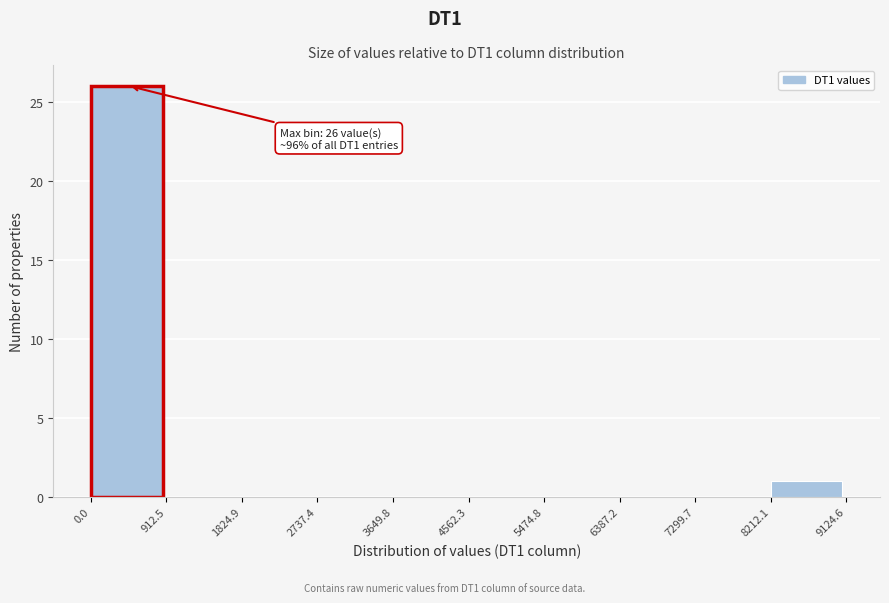

Which range on the x-axis has the tallest bar?

0.0 to 912.5